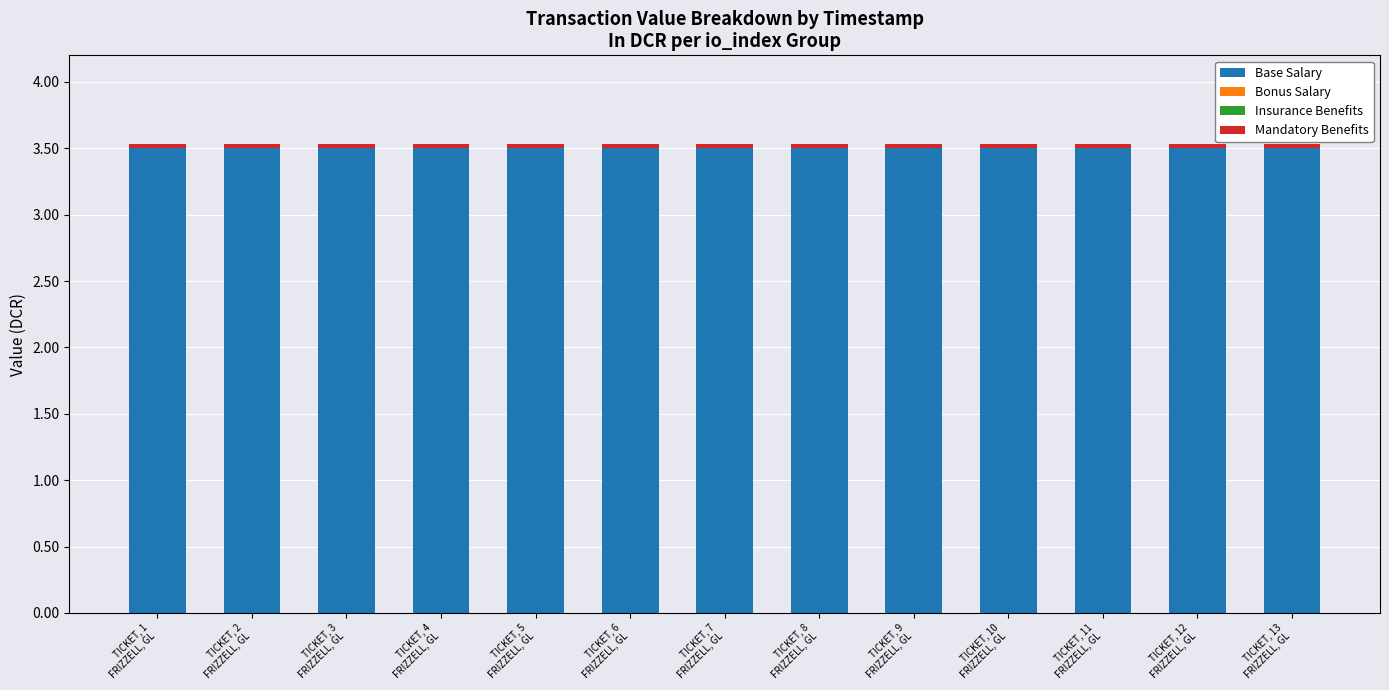

True or false: Base Salary has a value of 2.1 at TICKET, 8
FRIZZELL, GL.

False